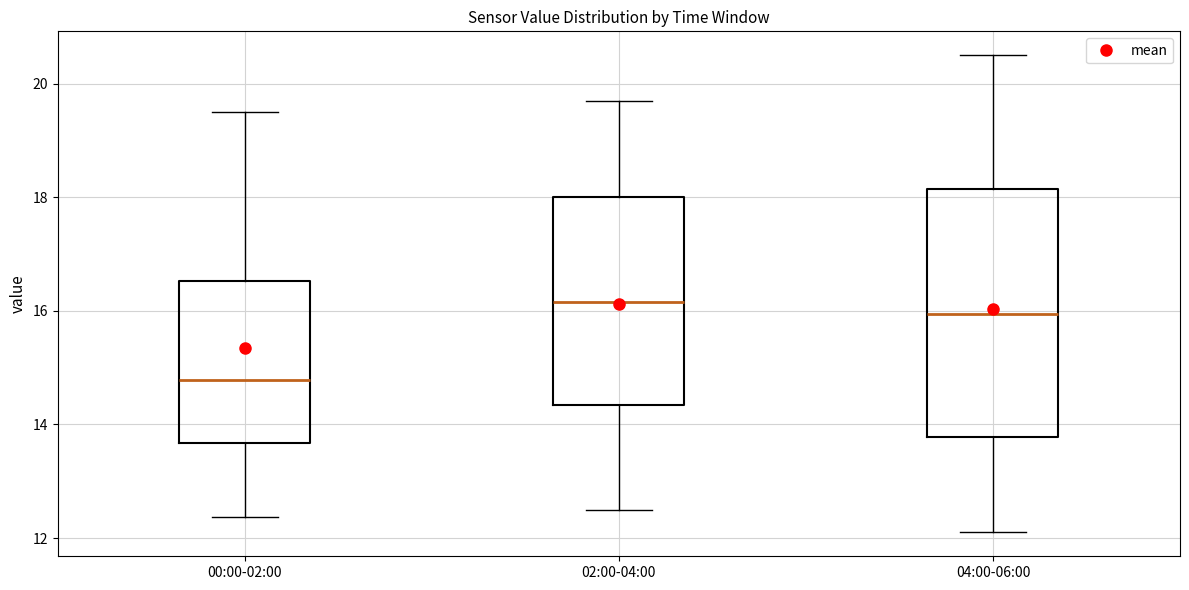

Where is the upper edge of the box for 00:00-02:00 on the y-axis? The values are not printed on the chart, so give them approximately, as read against the axis.

16.6